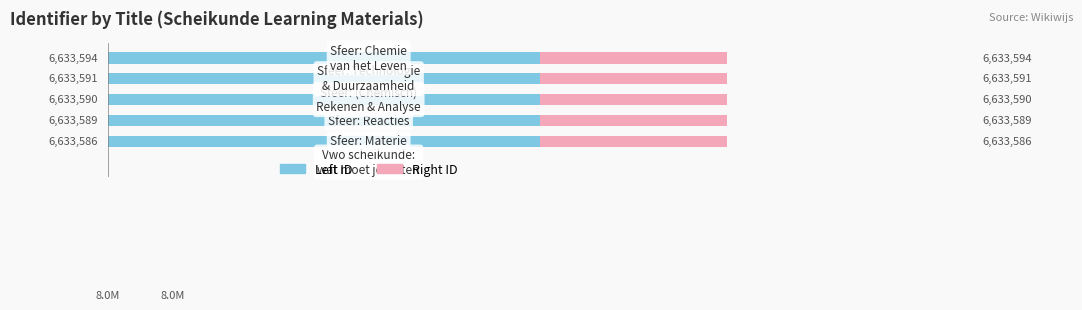

Read the Wikiwijs ID (left) value at 1.

6.6